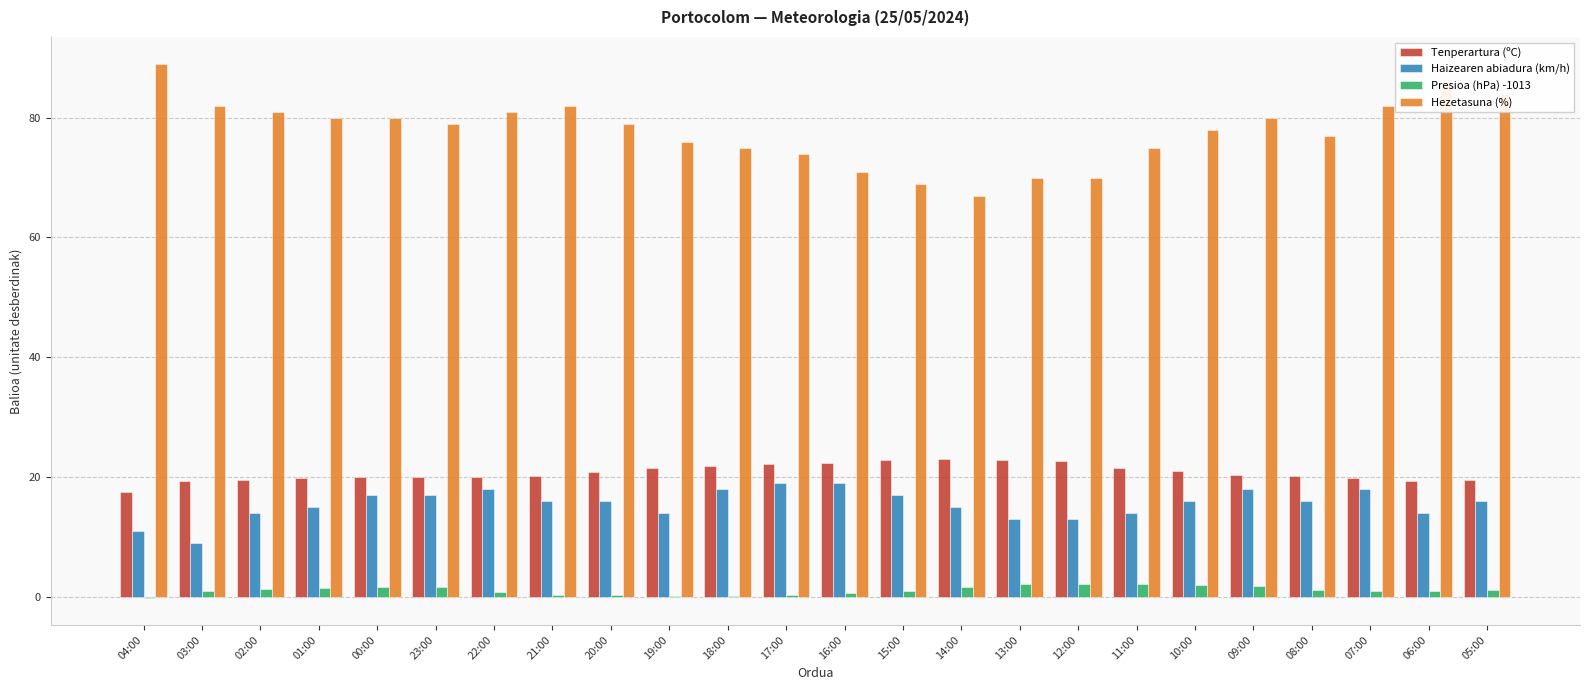

Is it true that Presioa (hPa) -1013 equals 1.0 at 15:00?

True